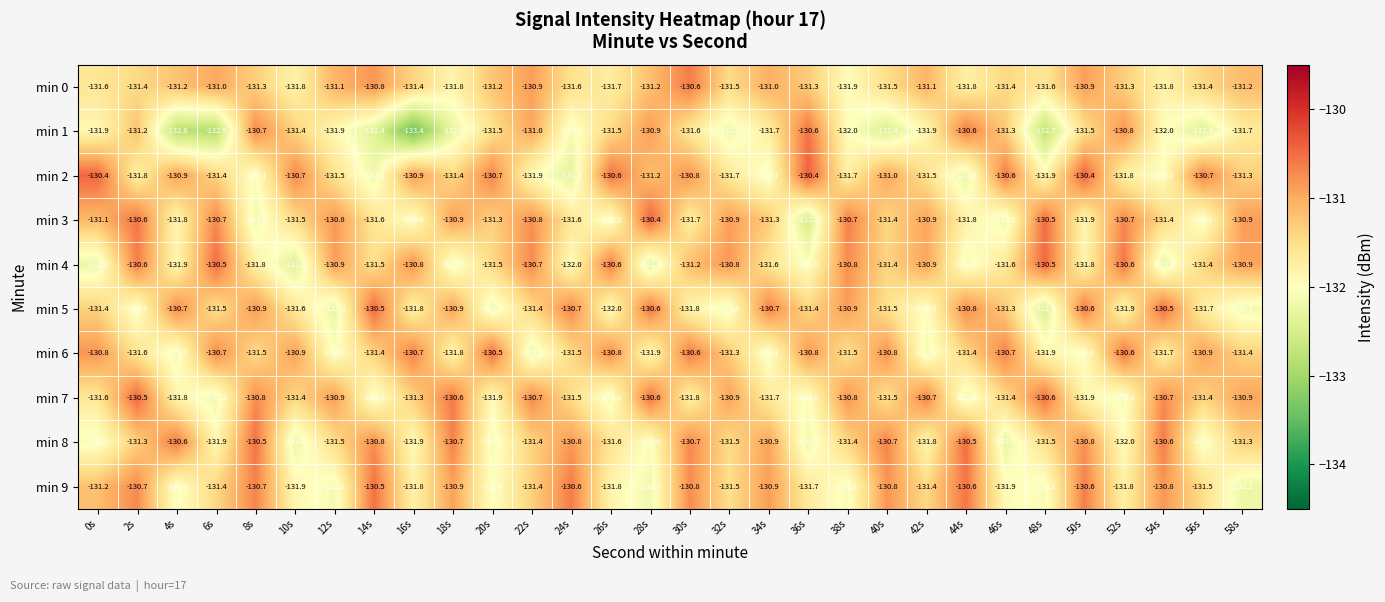

At which label does min 6 reach its peak?

20s